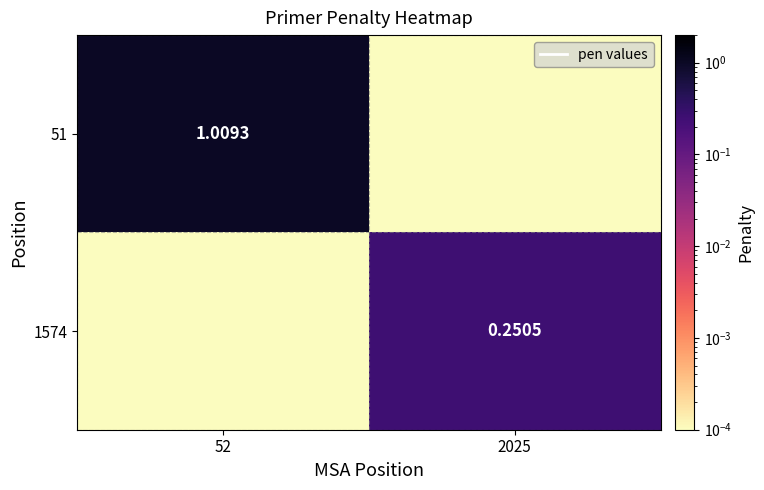

What is the difference between the maximum and minimum values in the 51 series?

1.0